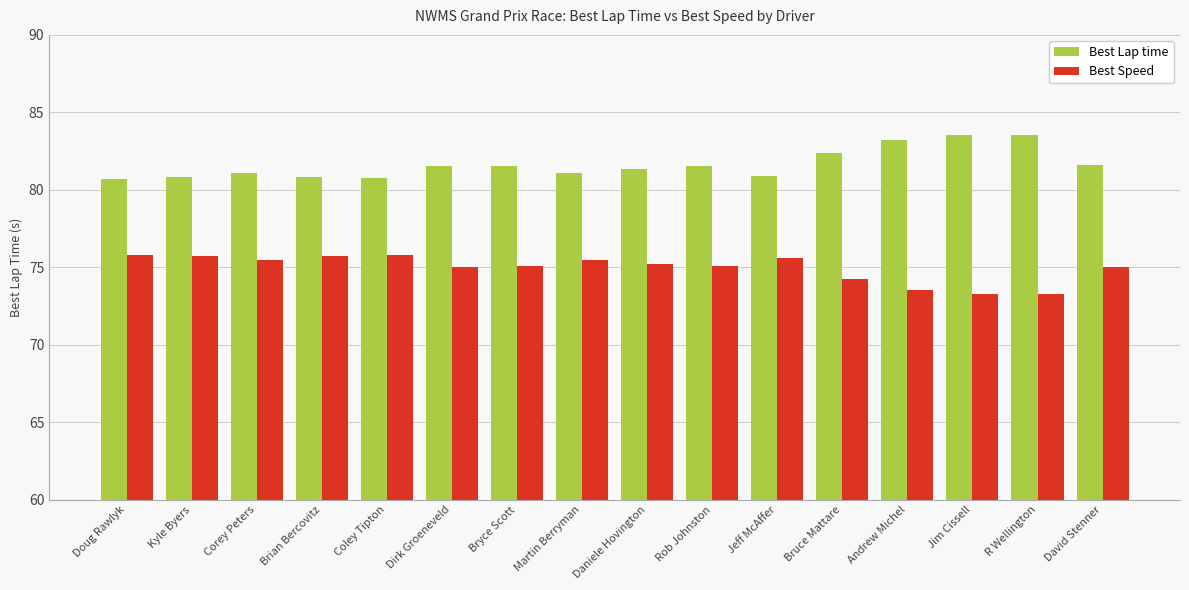

List the series in order of their peak value, highest first.

Best Lap time, Best Speed